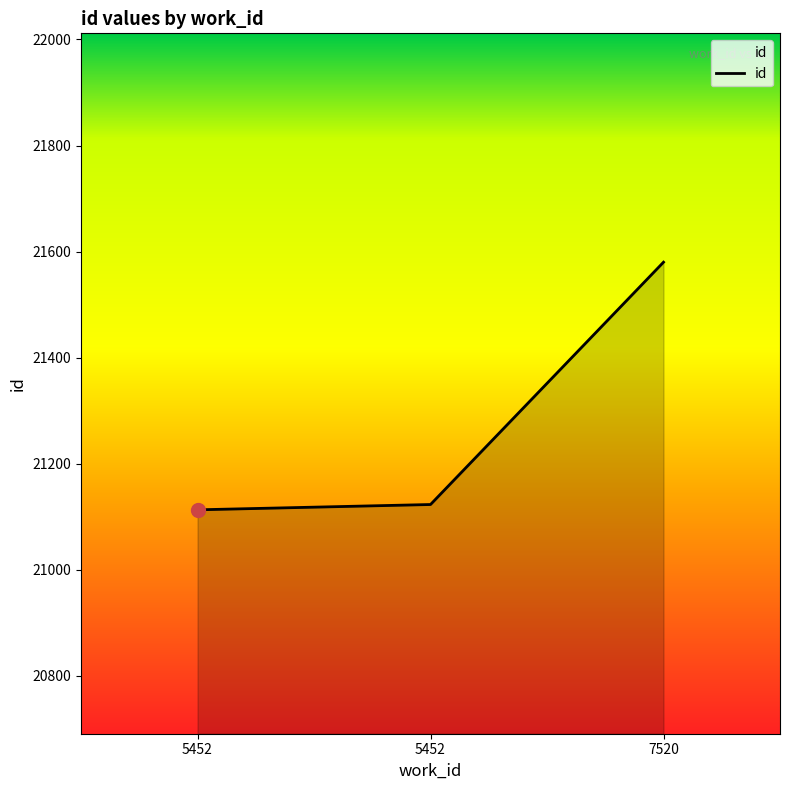

Reading left to right, list all the values displayed in this chart.

5452=21113	5452=21123	7520=21580